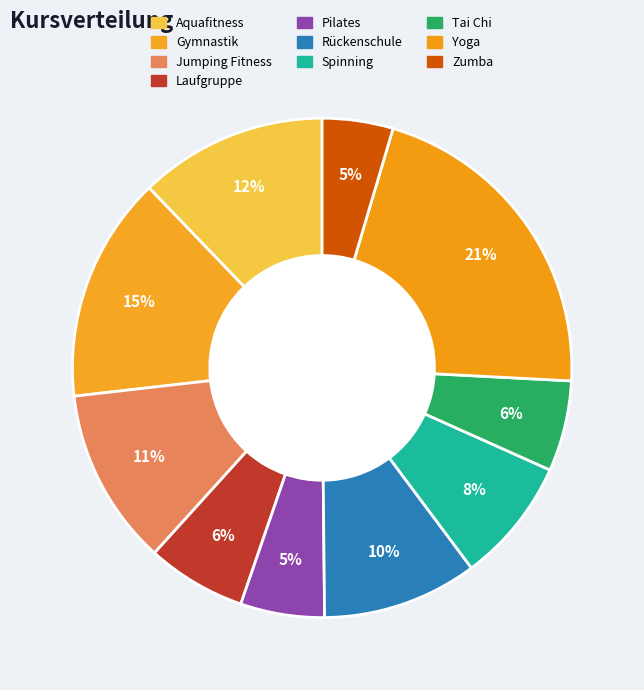

Rank the categories by value from lowest to highest.

Zumba, Pilates, Tai Chi, Laufgruppe, Spinning, Rückenschule, Jumping Fitness, Aquafitness, Gymnastik, Yoga